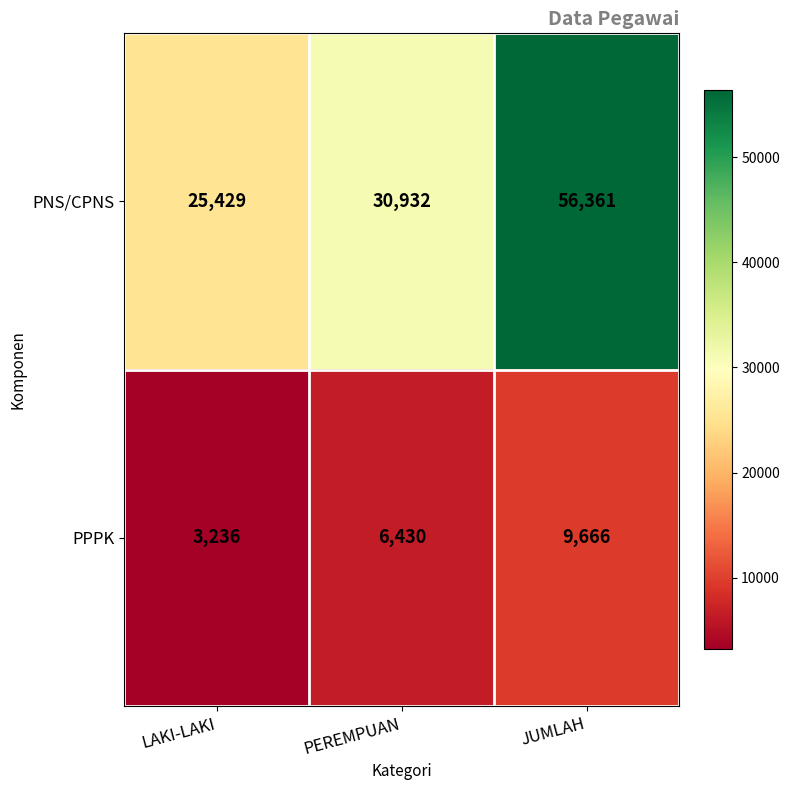

Reading right to left, what are all the values shown in this chart?

PNS/CPNS: 56361	30932	25429
PPPK: 9666	6430	3236